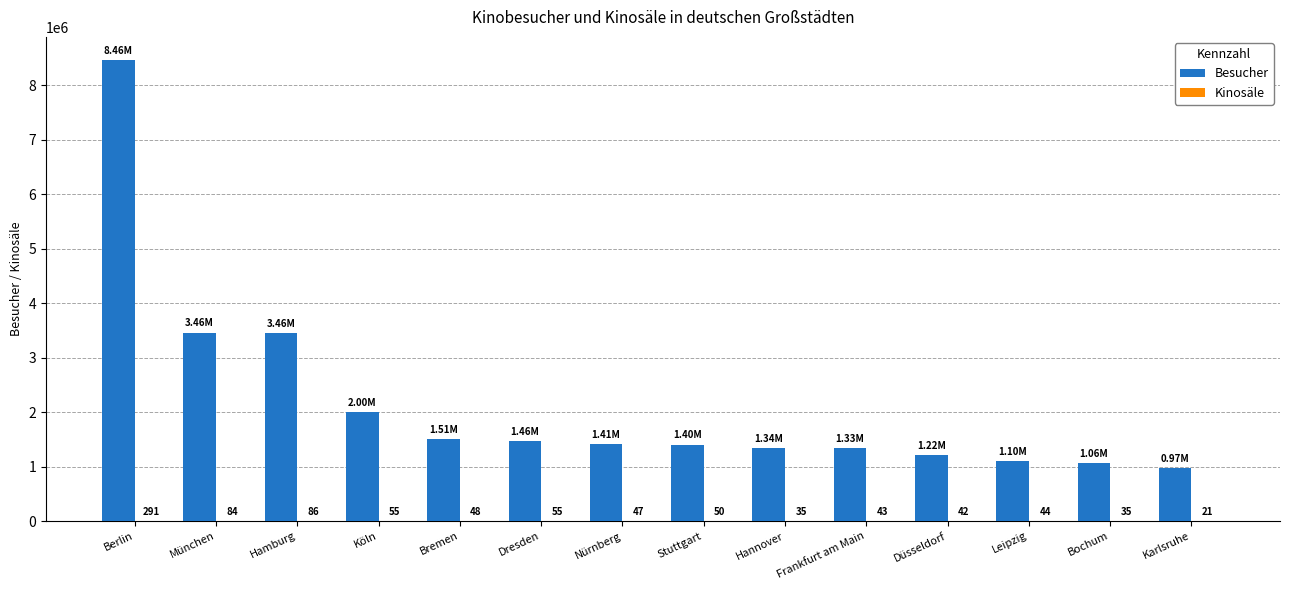

Which category has the highest value across all series?

Berlin